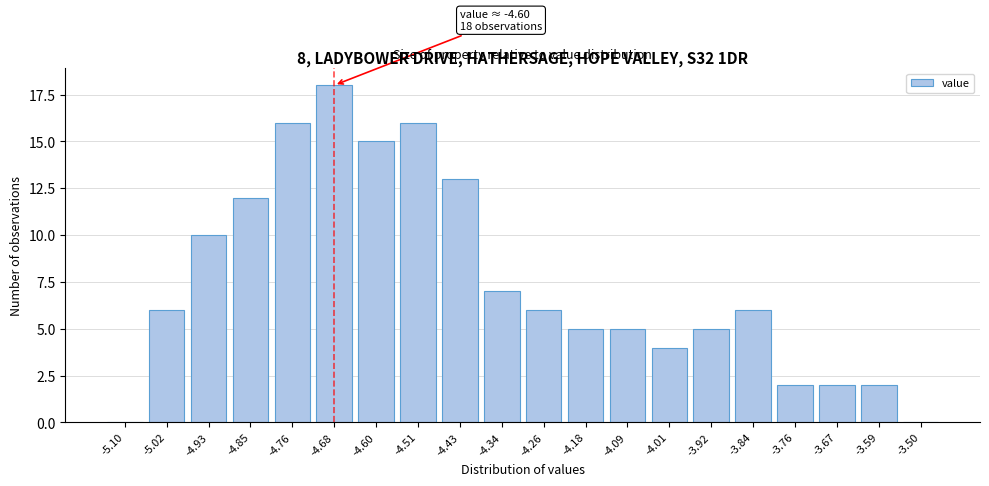

Reading right to left, what are all the values shown in this chart?

-3.50=0	-3.59=2	-3.67=2	-3.76=2	-3.84=6	-3.92=5	-4.01=4	-4.09=5	-4.18=5	-4.26=6	-4.34=7	-4.43=13	-4.51=16	-4.60=15	-4.68=18	-4.76=16	-4.85=12	-4.93=10	-5.02=6	-5.10=0